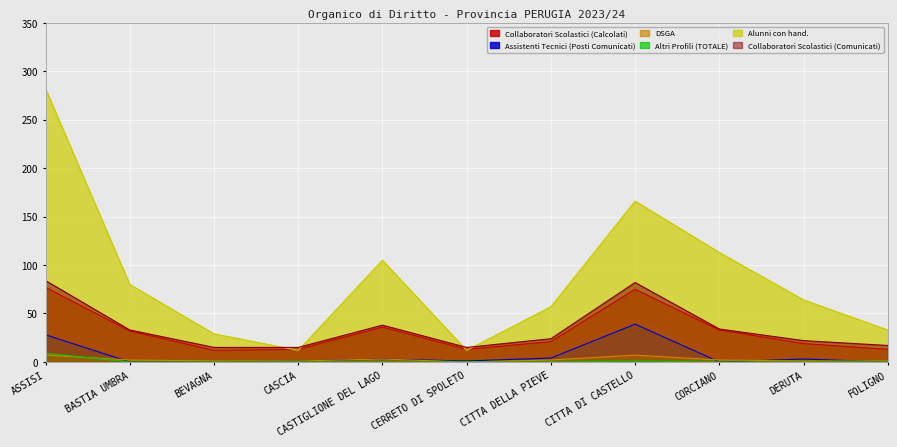

True or false: Assistenti Tecnici (Posti Comunicati) and Alunni con hand. cross at least once.

False